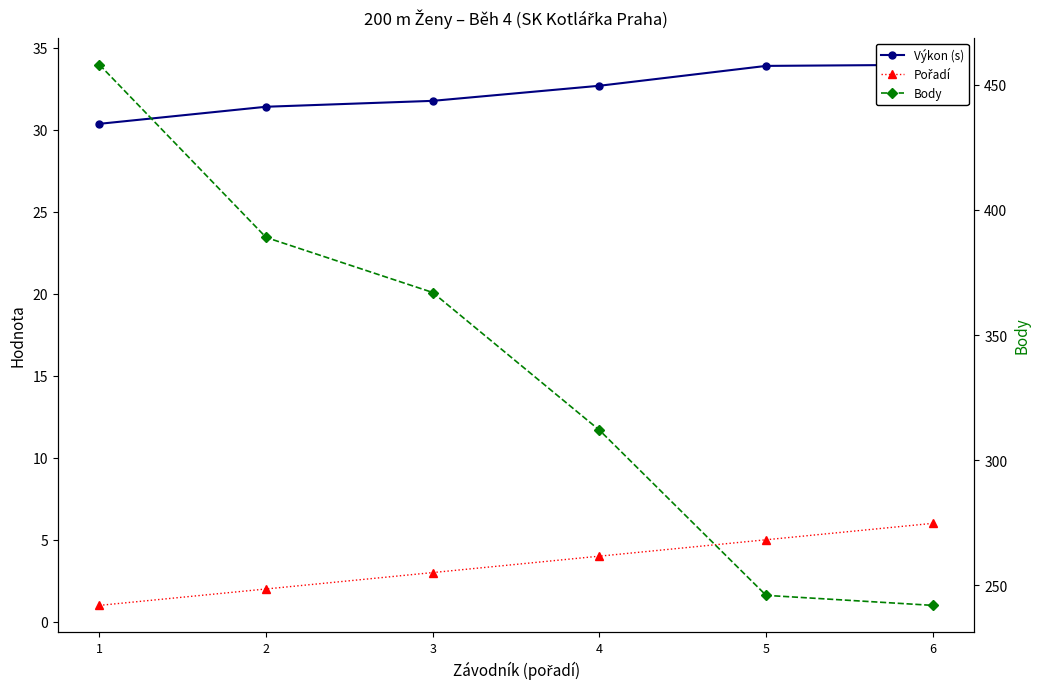

Where does the Výkon (s) series first go above 32?

4